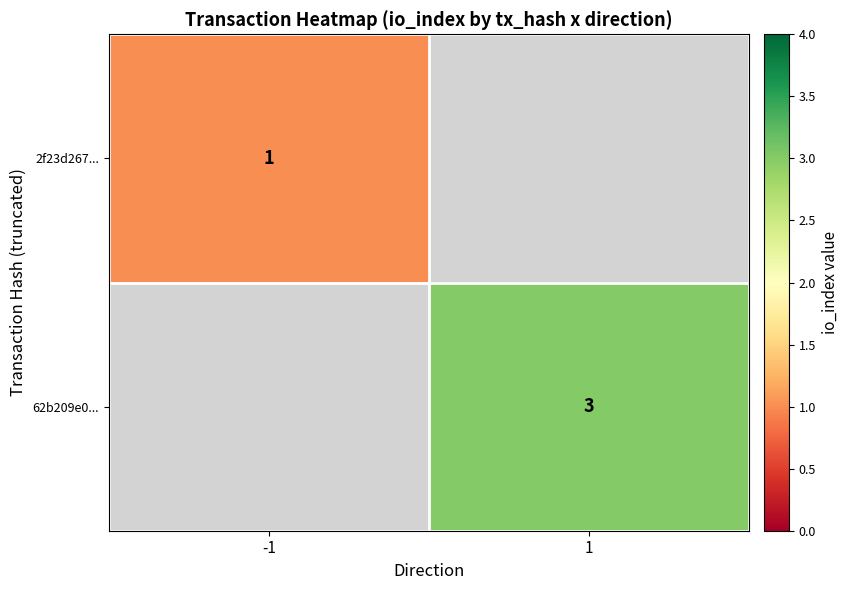

At how many categories does at least one series exceed 1?

1